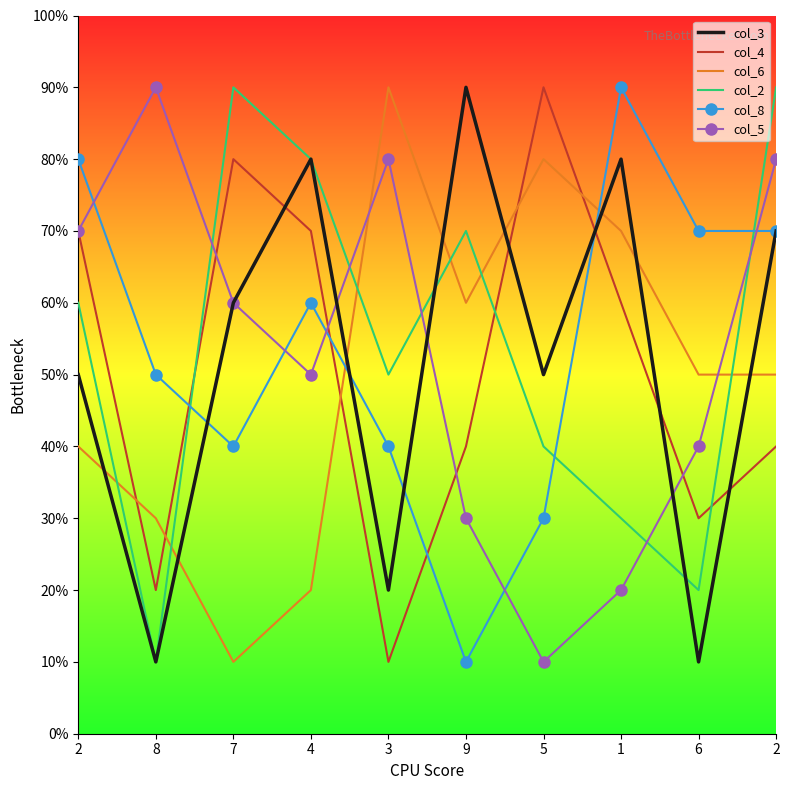

Which series has the largest range (max minus min)?

col_3